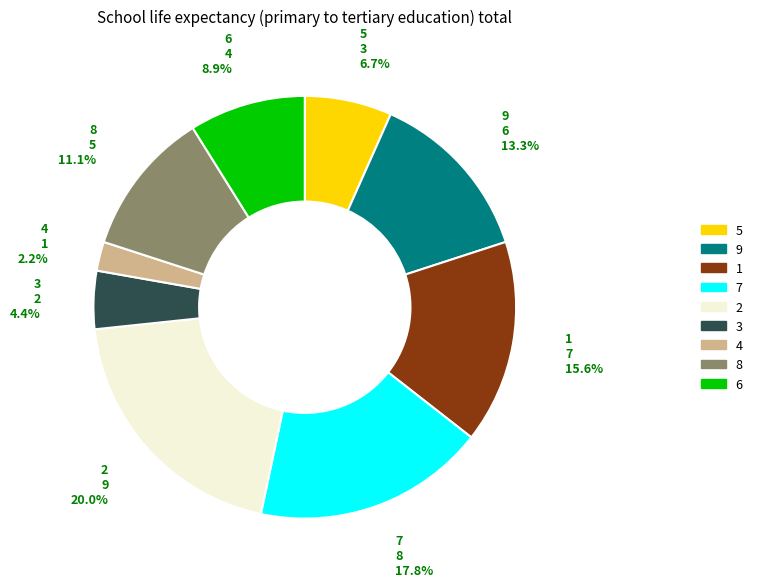

To the nearest percent, what is the difference between the largest and smallest slice percentages?

18%